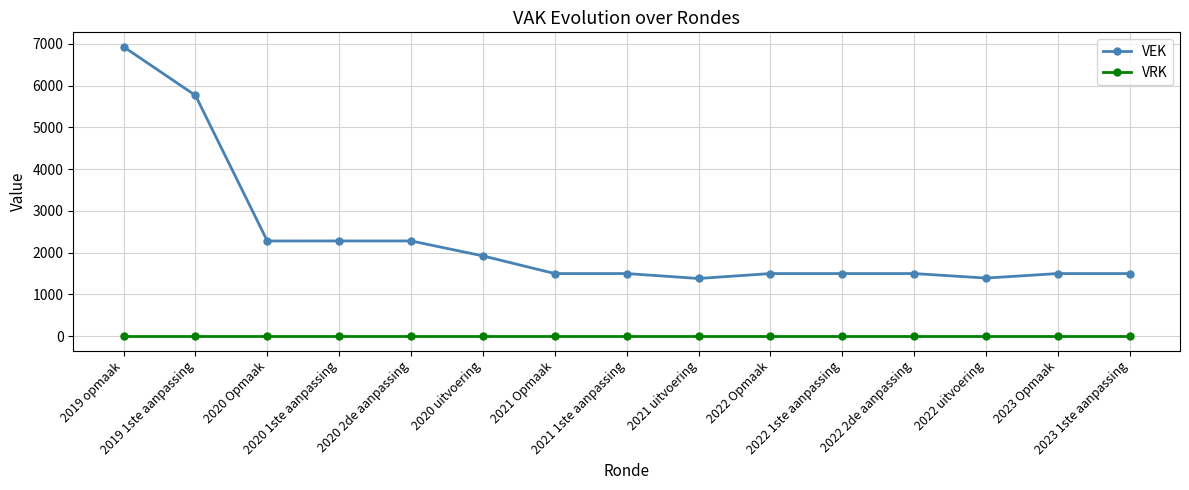

True or false: VRK and VEK cross at least once.

False